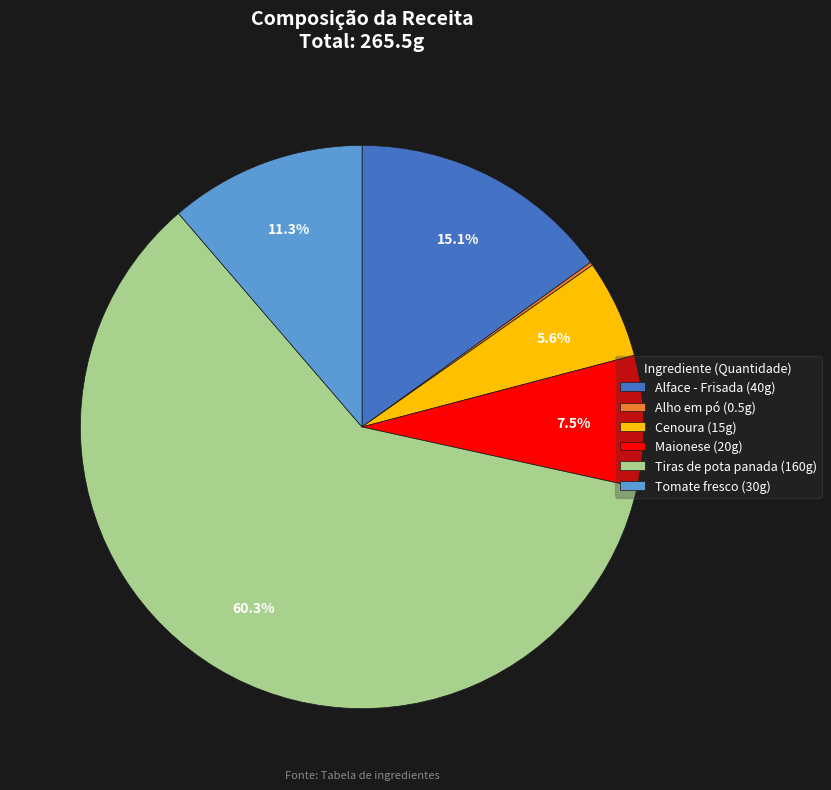

To the nearest percent, what is the average slice percentage?

17%